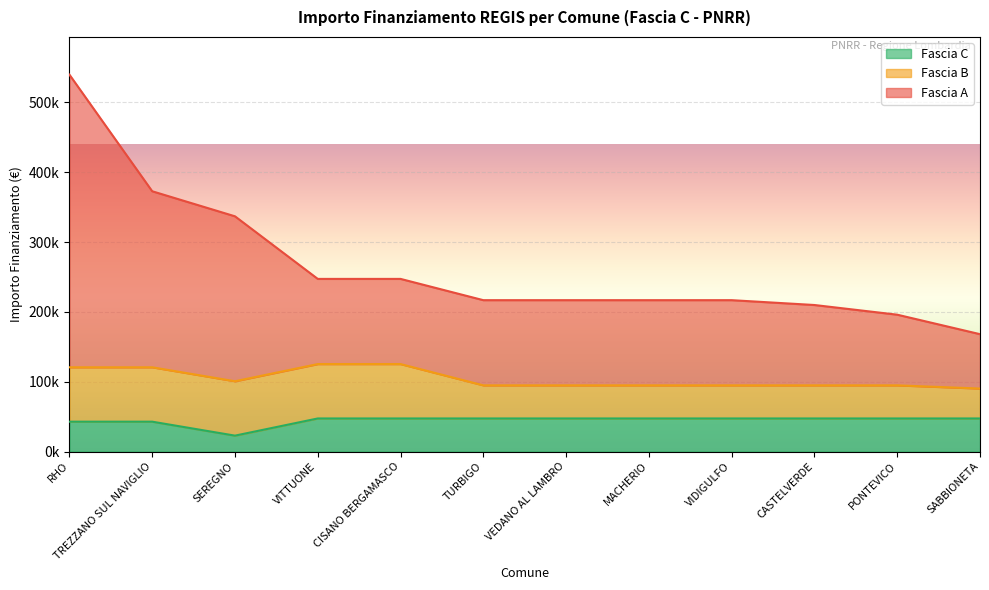

True or false: Fascia C and Fascia A cross at least once.

False